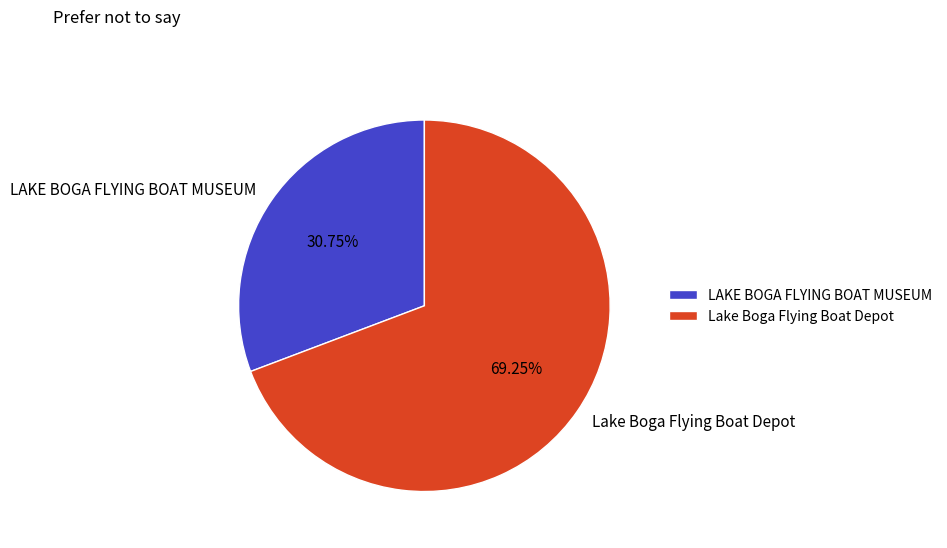

How many segments does this pie chart have?

2